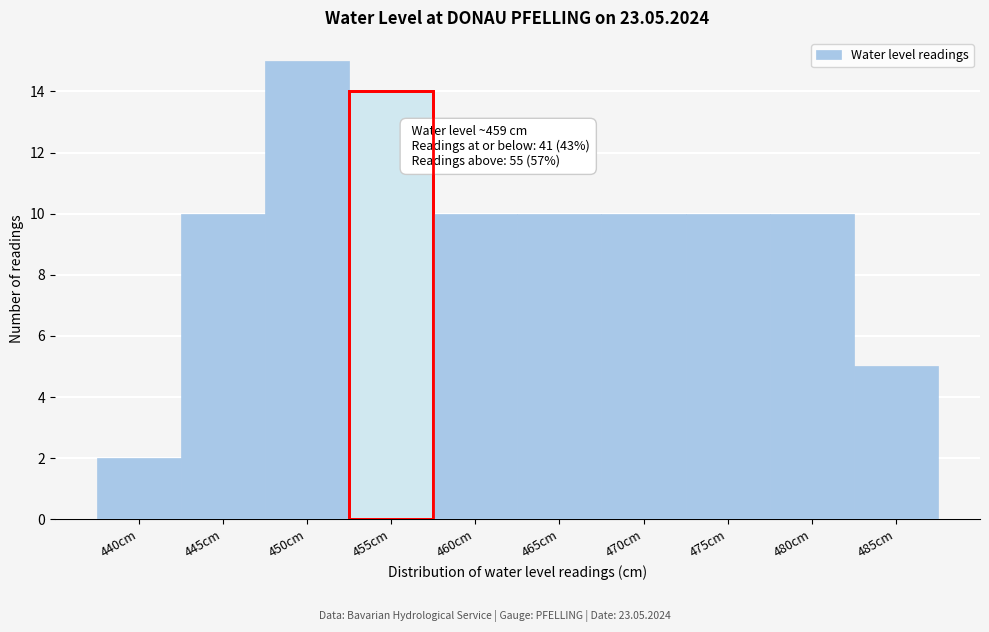

Reading left to right, transcribe all the data shown in this chart.

2	10	15	14	10	10	10	10	10	5